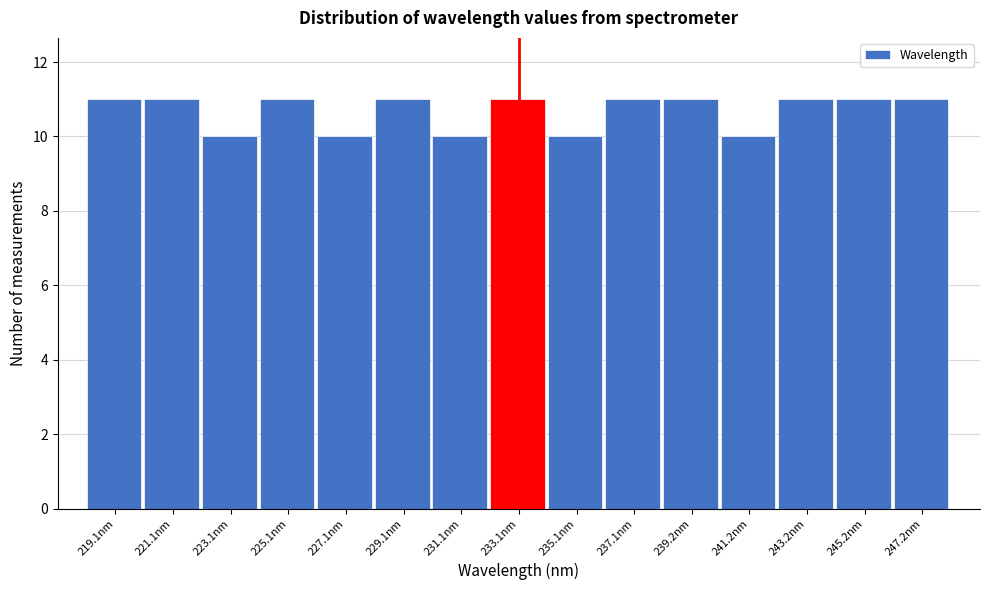

How tall is the bar that spans 244 to 246 on the x-axis? Neither the bar edges nor the heights are printed on the chart, so give them approximately, as read against the axes.

11